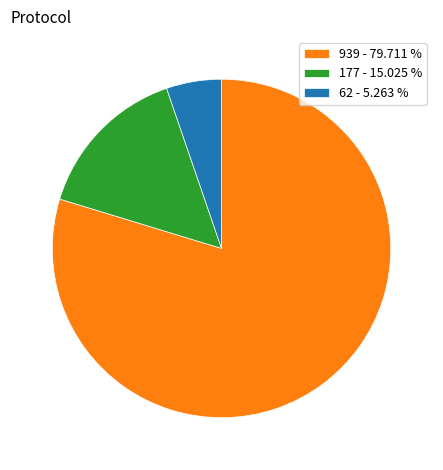

Is the sum of 62 - 5.263 % and 177 - 15.025 % greater than half?

No